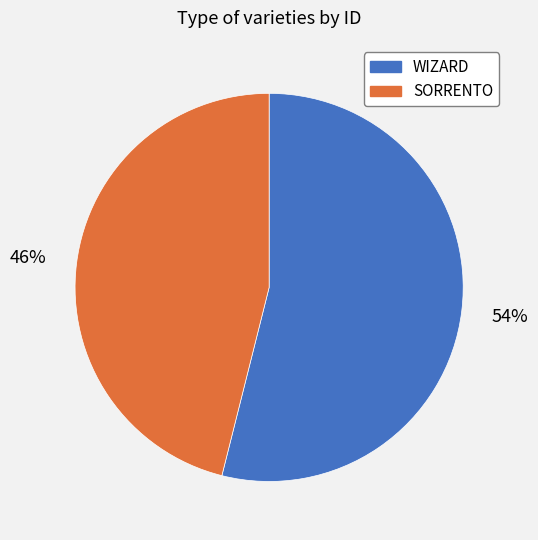

Combined, do WIZARD and SORRENTO account for over 50%?

Yes